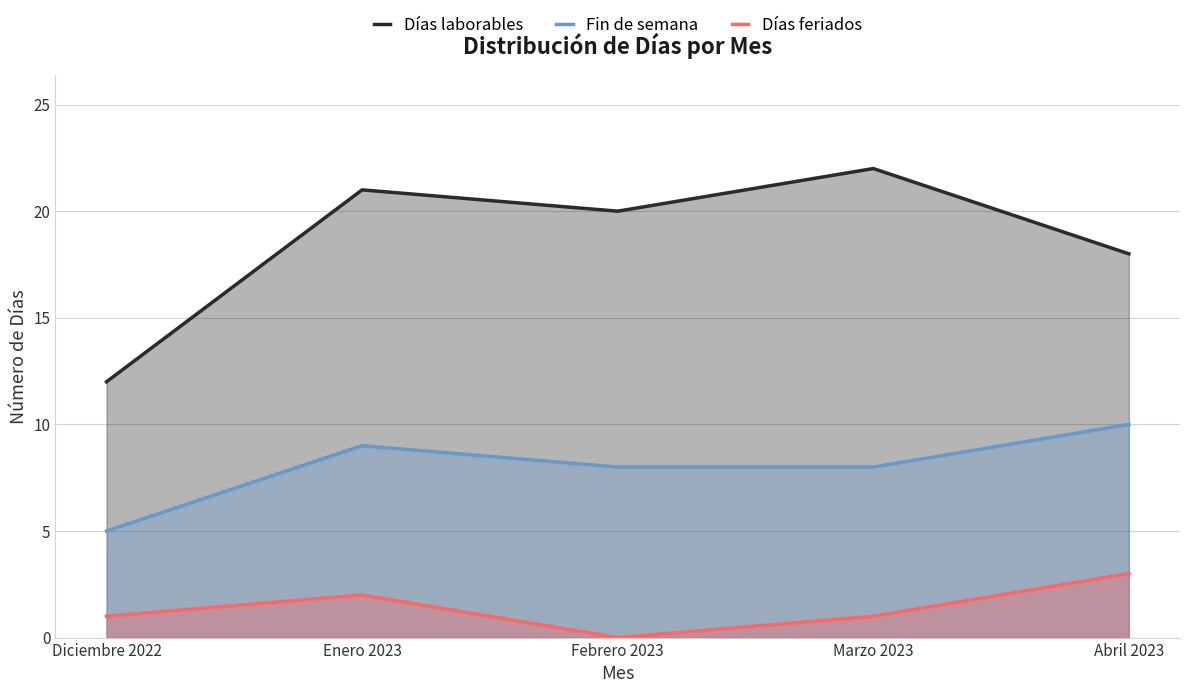

Which series has the largest total across all categories?

Días laborables